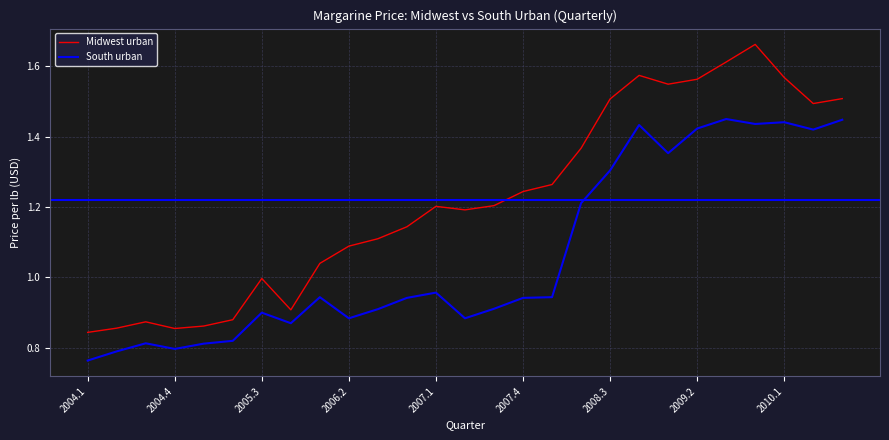

True or false: South urban and Midwest urban intersect in this chart.

False